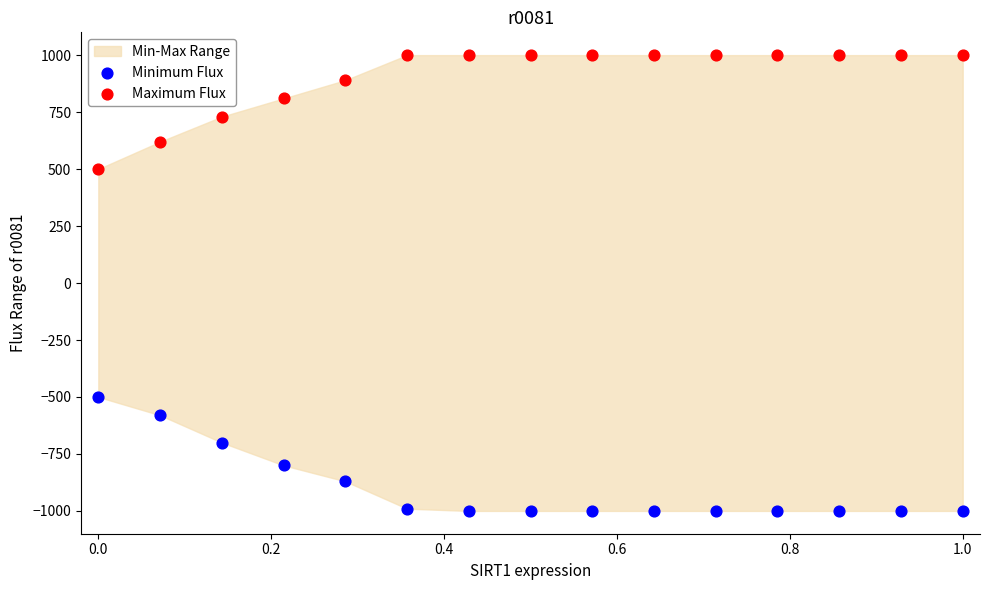

Across all data points, what is the range of Y values (max minus min)?

2000